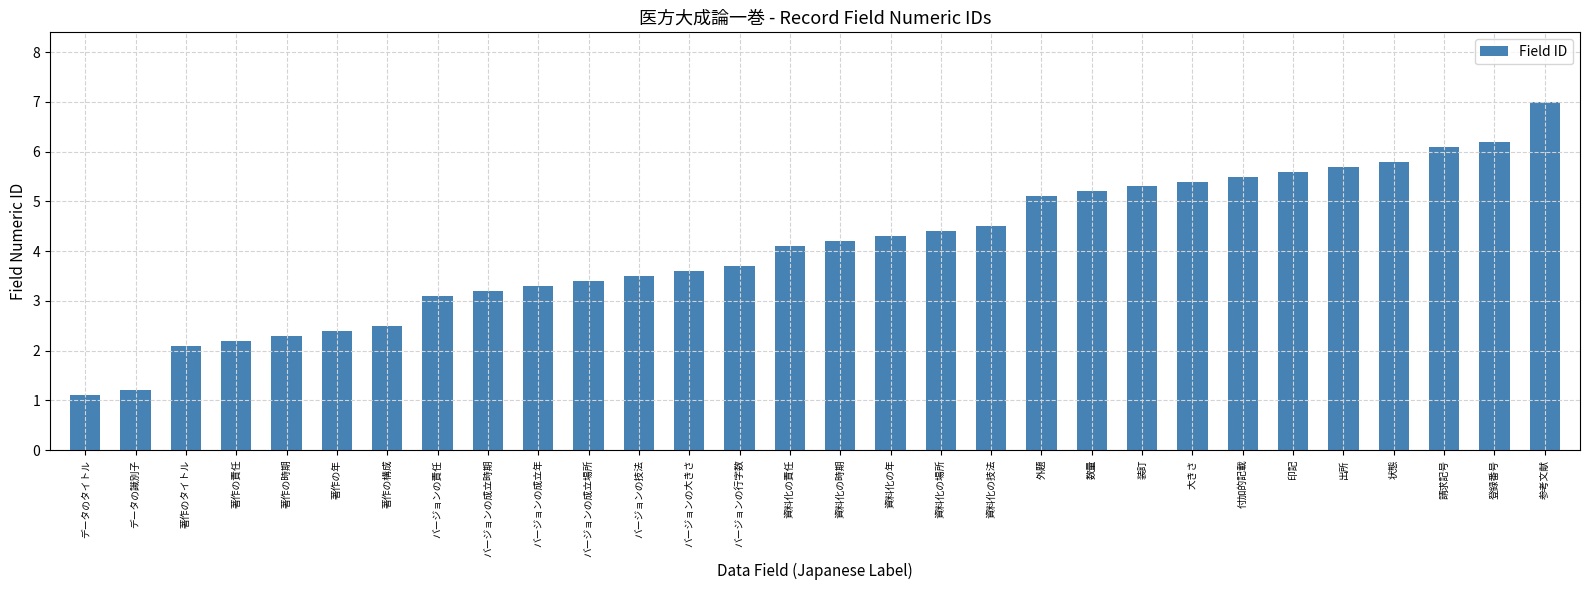

Which has a higher value, バージョンの成立年 or 著作の年?

バージョンの成立年